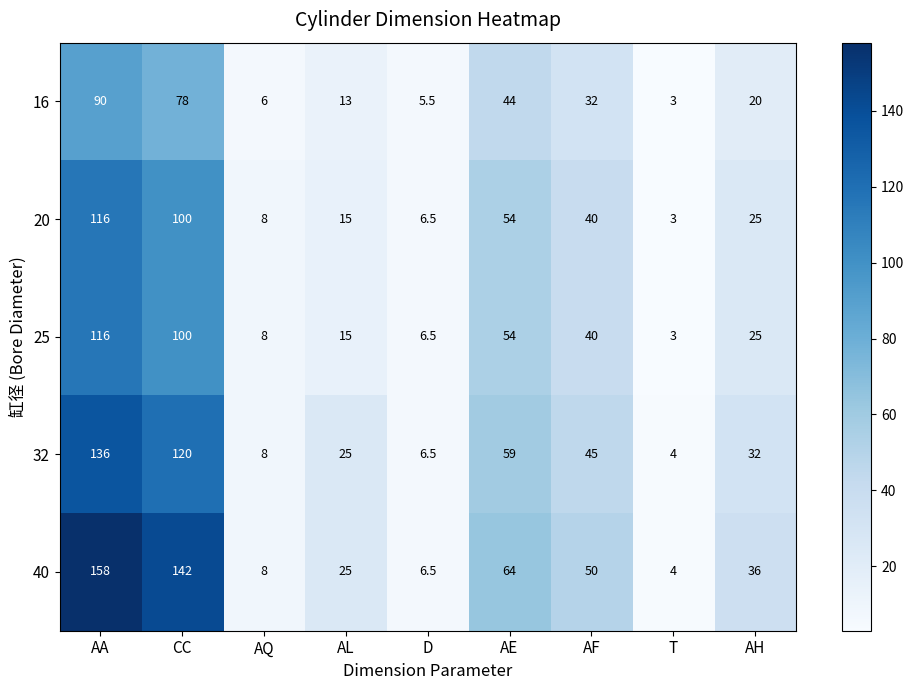

What is the sum of all 32 values?

435.5